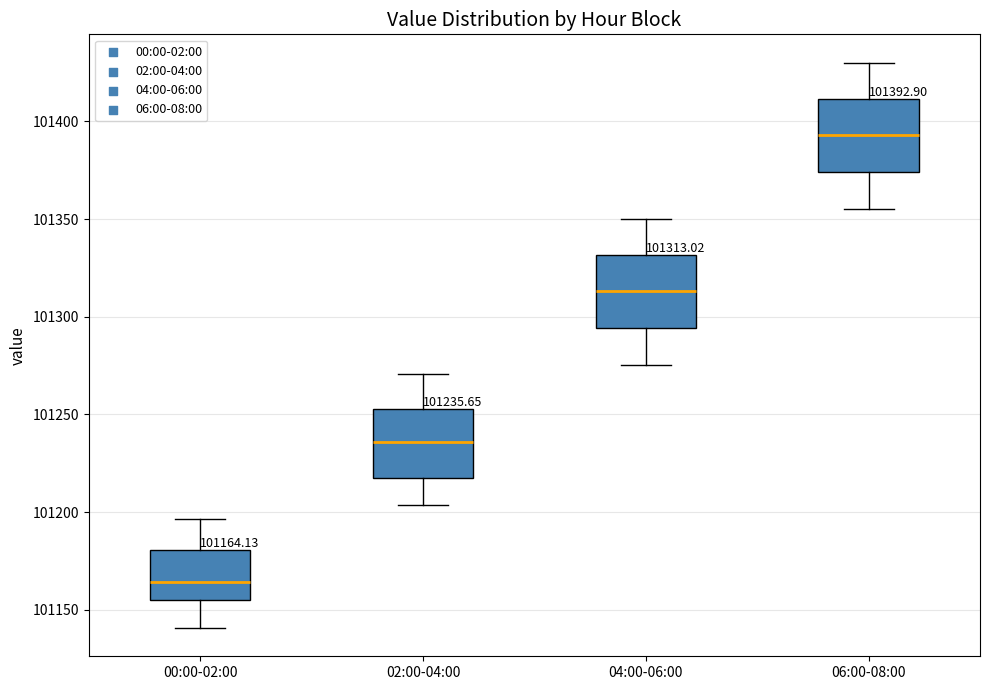

Which box has the lowest median line?

00:00-02:00